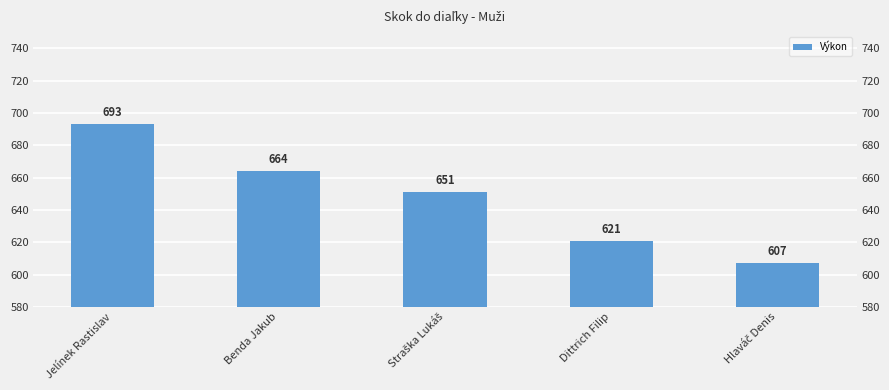

Approximately how many times larger is the value at Straška Lukáš compared to Hlaváč Denis?

1.1